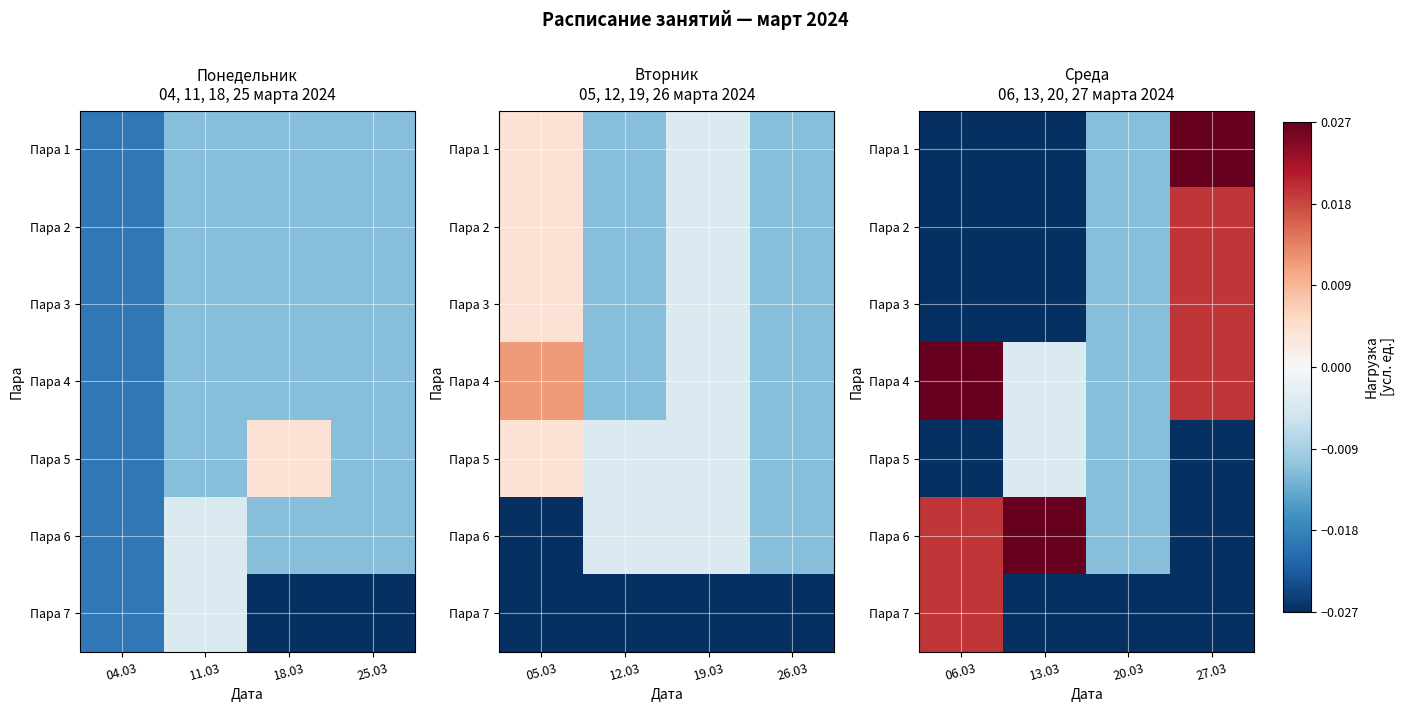

The Пара 5 series shows -0.0 at 13.03. True or false?

False